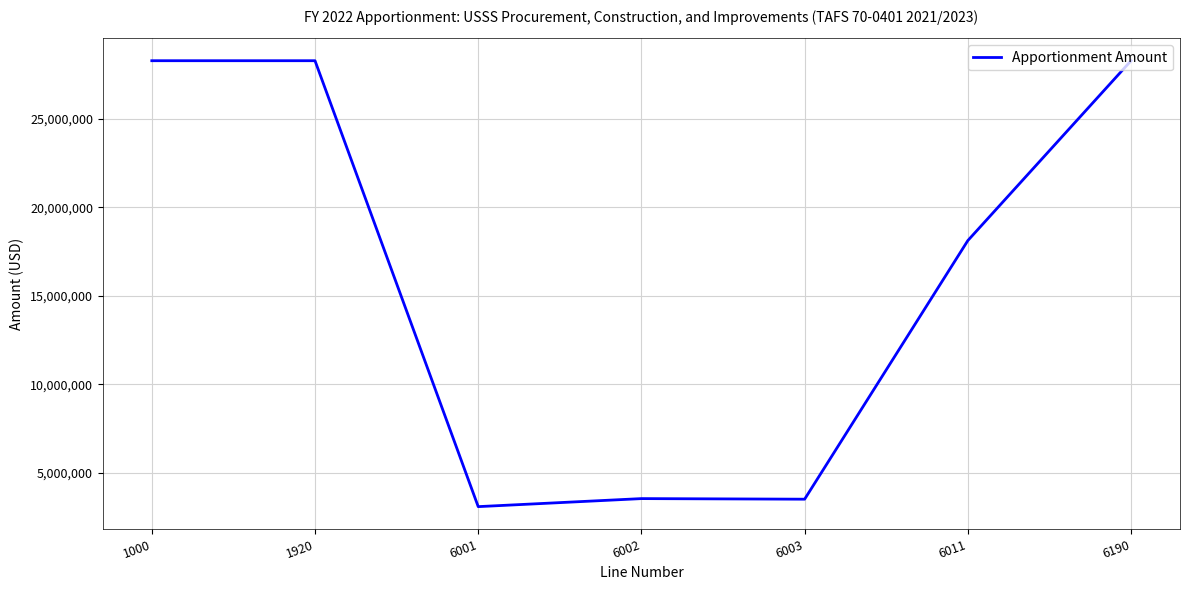

Count the number of data series in this chart.

1